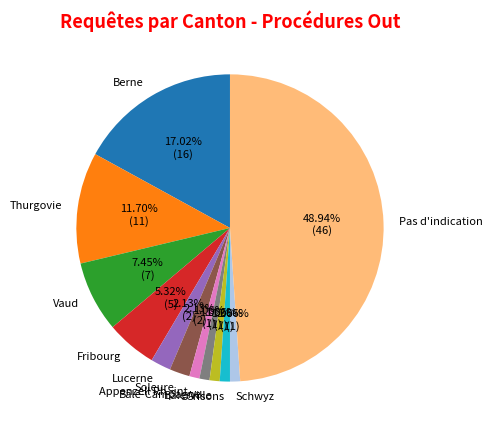

Between Fribourg and Bâle-Campagne, which is larger?

Fribourg